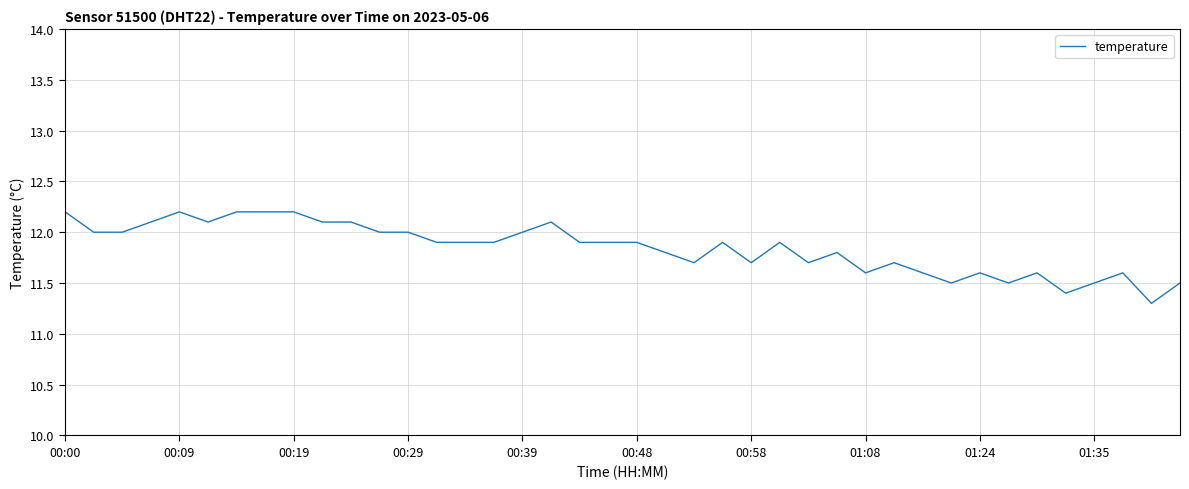

What is the maximum value shown in the chart?

12.2